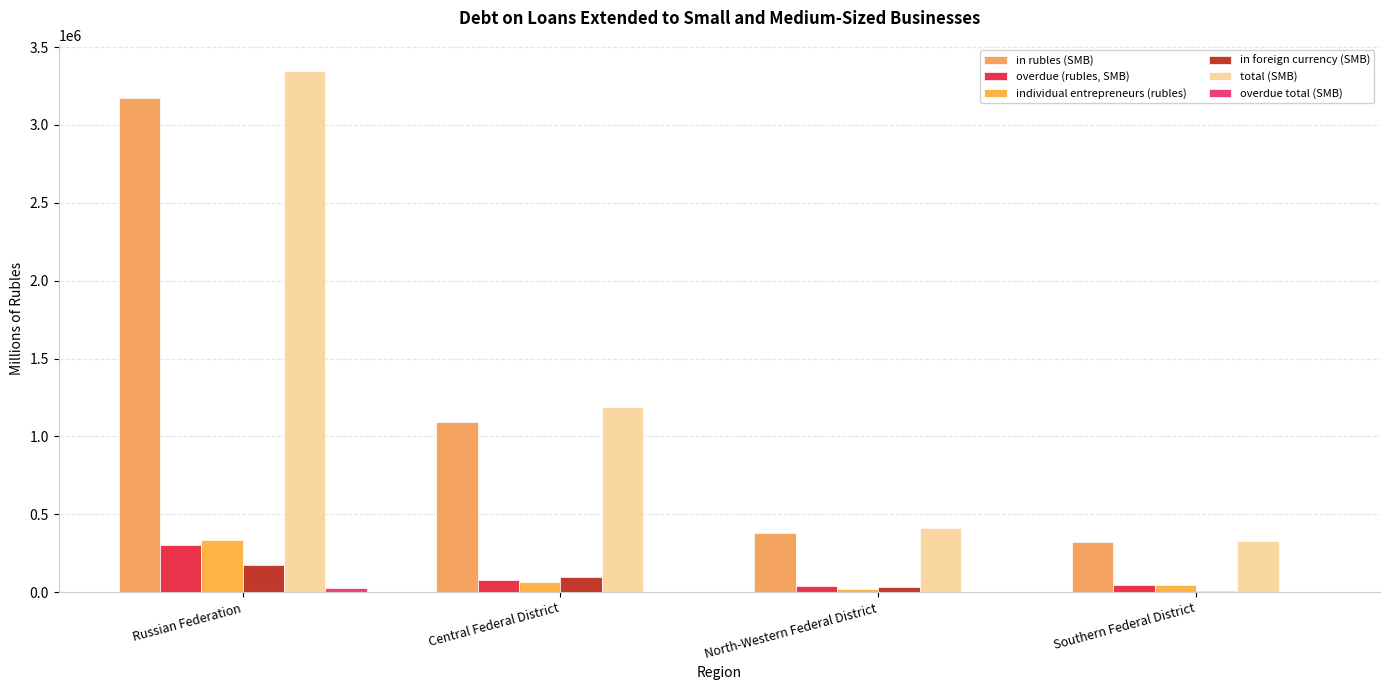

At which label is overdue total (SMB) closest to 15610?

Southern Federal District